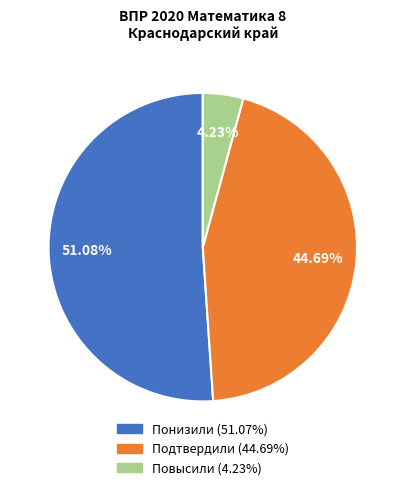

Which has a higher value, Повысили or Понизили?

Понизили